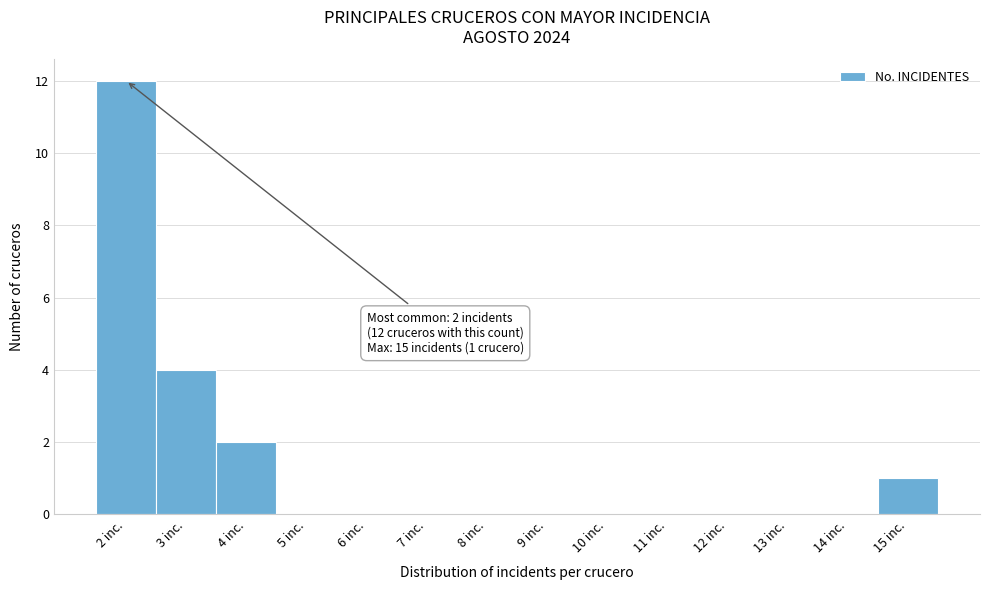

Which range on the x-axis has the tallest bar?

1.5 to 2.5